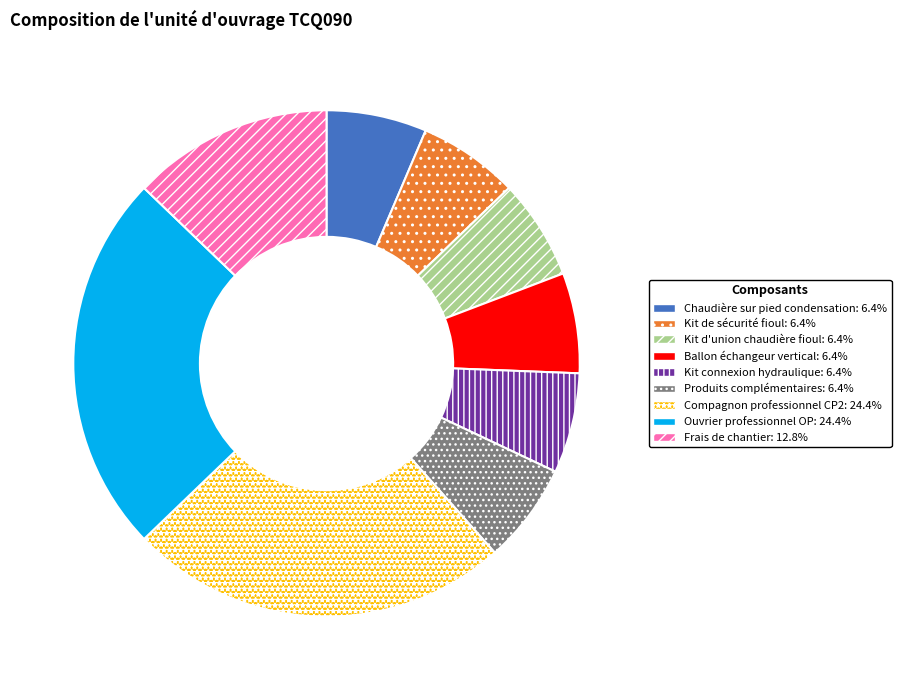

Is the sum of Kit connexion hydraulique and Compagnon professionnel CP2 greater than half?

No